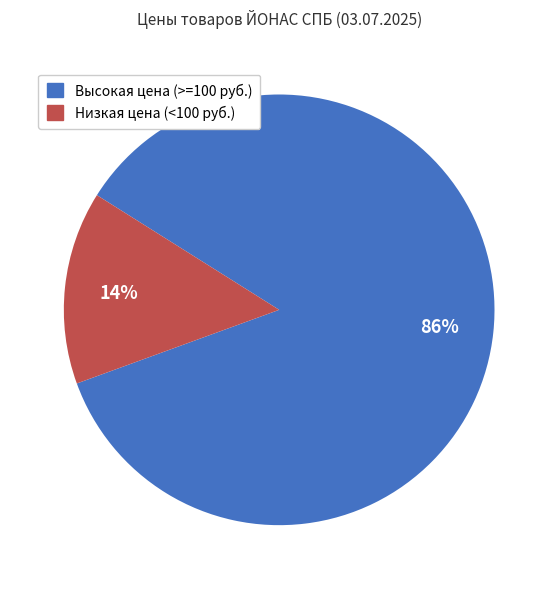

To the nearest percent, what is the average slice percentage?

50%